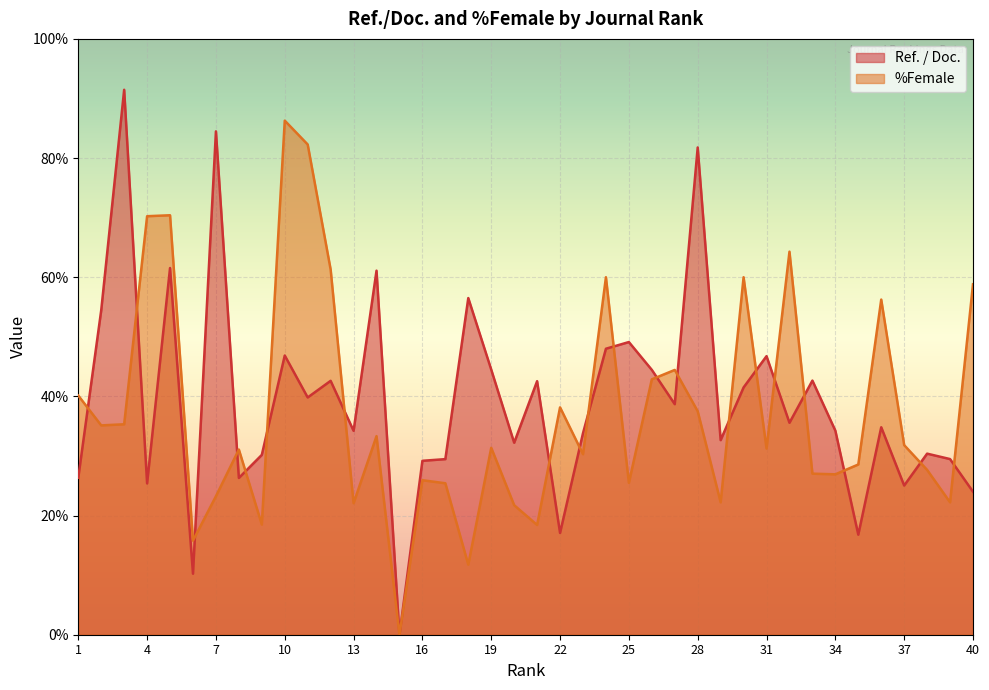

How many lines are shown in the chart?

2